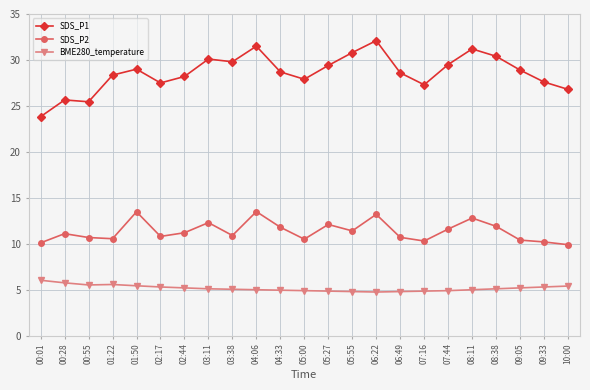

What is the label of the 12th point from the left?

05:00